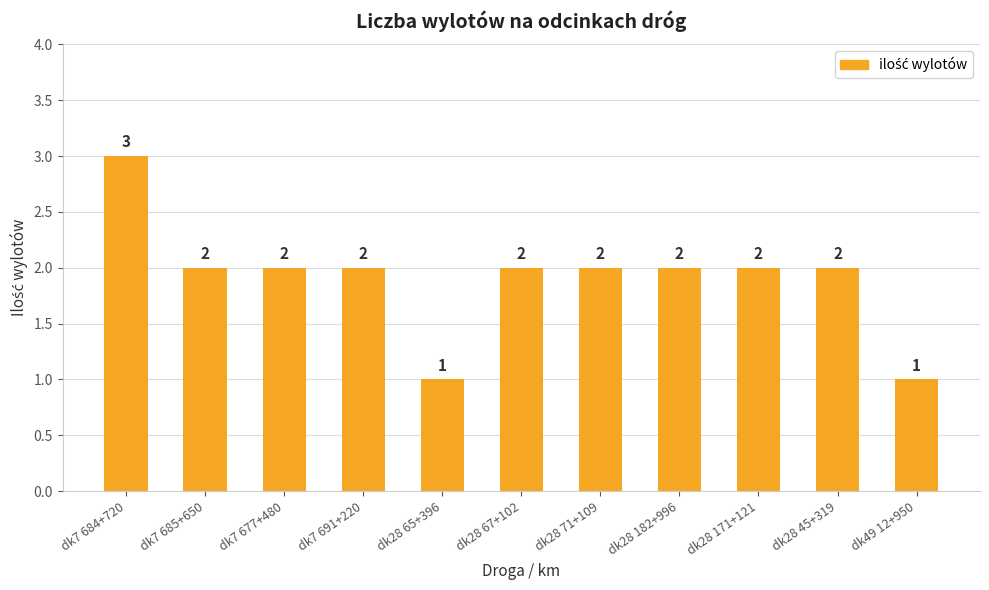

Approximately how many times larger is the value at dk7 685+650 compared to dk49 12+950?

2.0